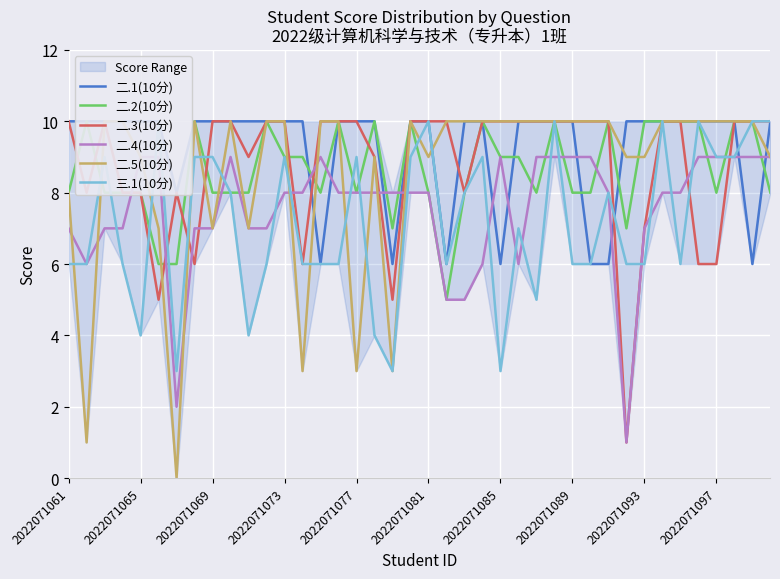

What is the spread (max minus min) of values at 2022071089?

4